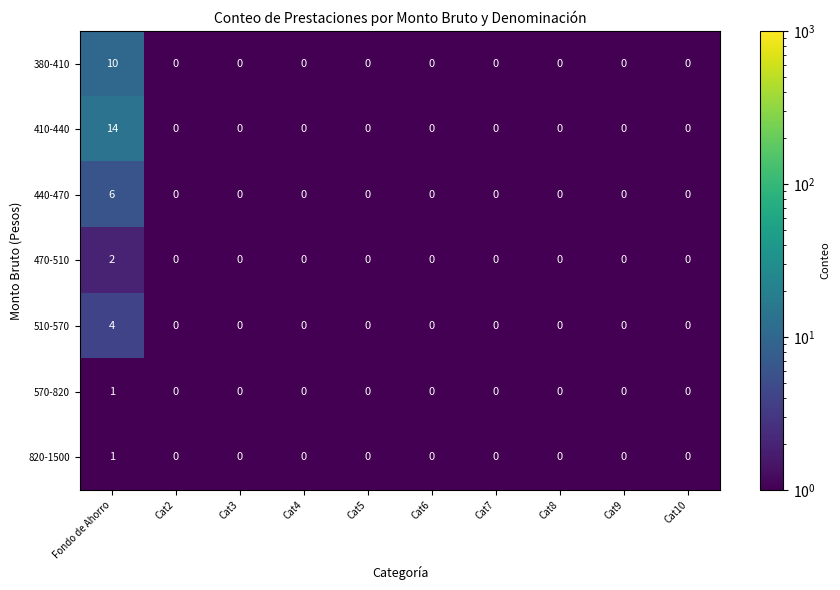

True or false: 510-570 has a value of 2 at Cat3.

False